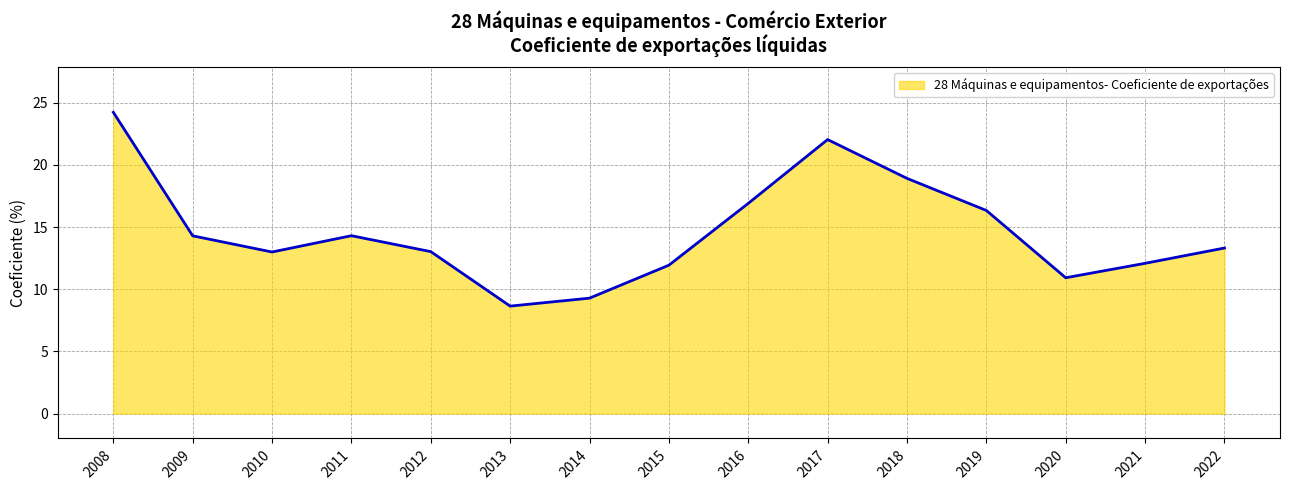

Reading left to right, transcribe all the data shown in this chart.

24.2	14.3	13.0	14.3	13.0	8.6	9.3	11.9	16.9	22.0	18.9	16.3	10.9	12.1	13.3